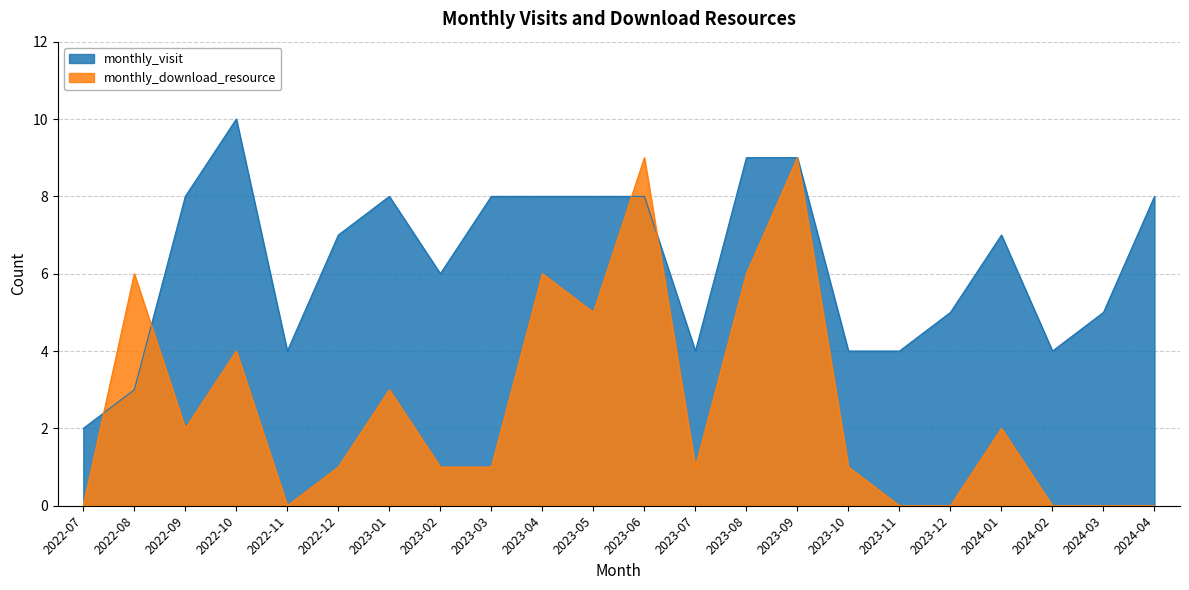

True or false: monthly_visit and monthly_download_resource cross at least once.

True